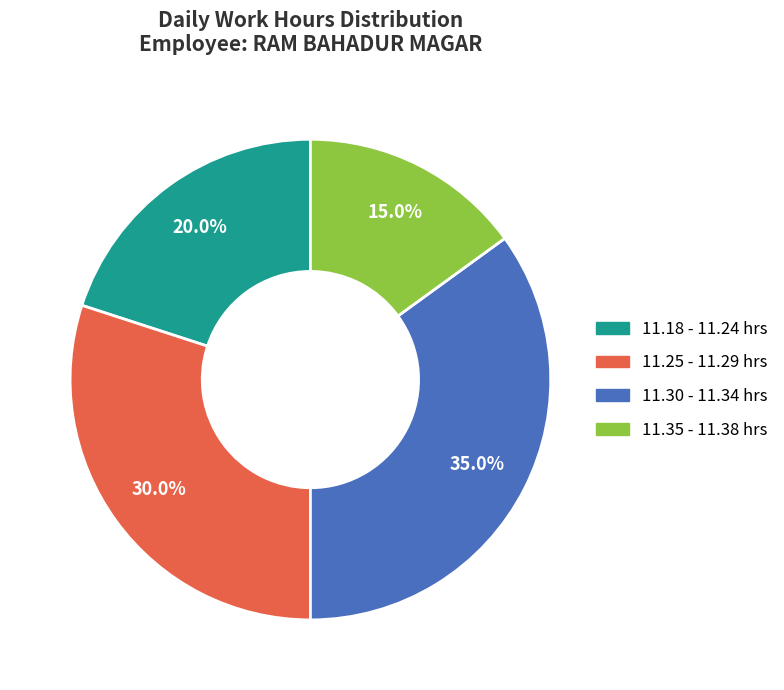

Is there any slice that represents more than half of the pie?

No